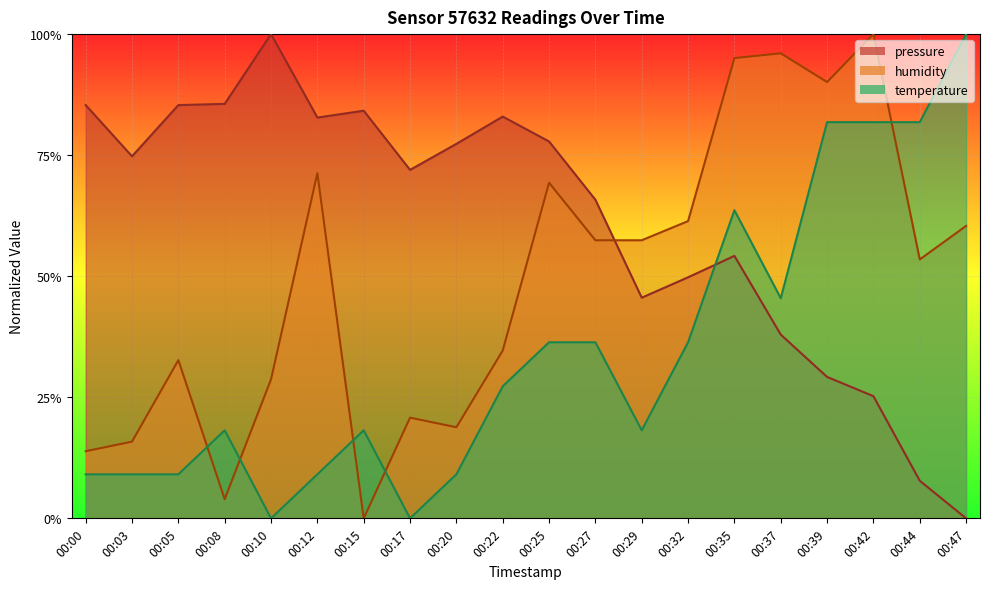

Between 00:37 and 00:47, which series saw the biggest shift?

temperature